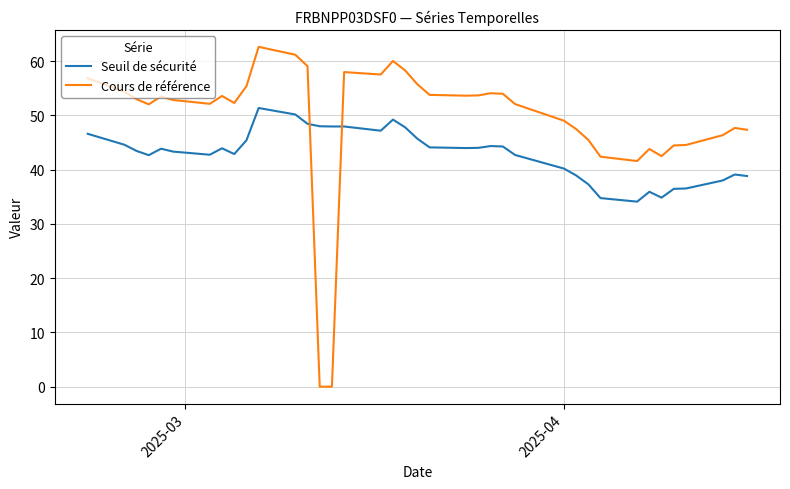

Which series ends up on top after the final intersection of Seuil de sécurité and Cours de référence?

Cours de référence